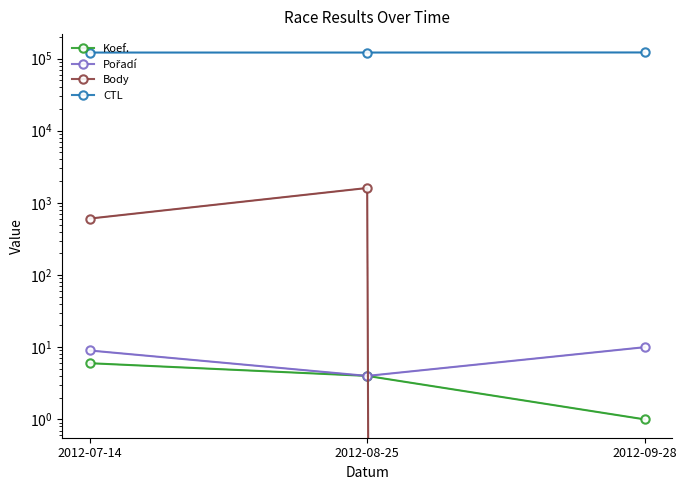

How many categories are shown in the chart?

3